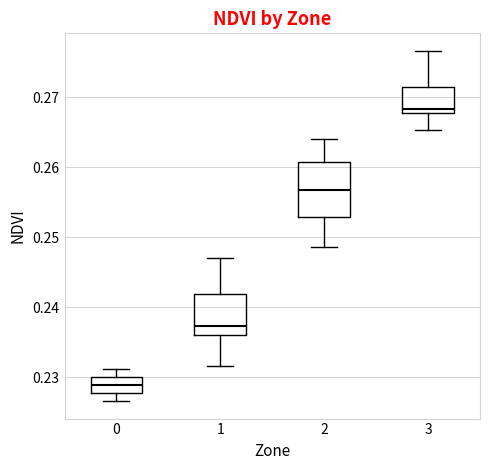

Which box's median line is the highest?

3